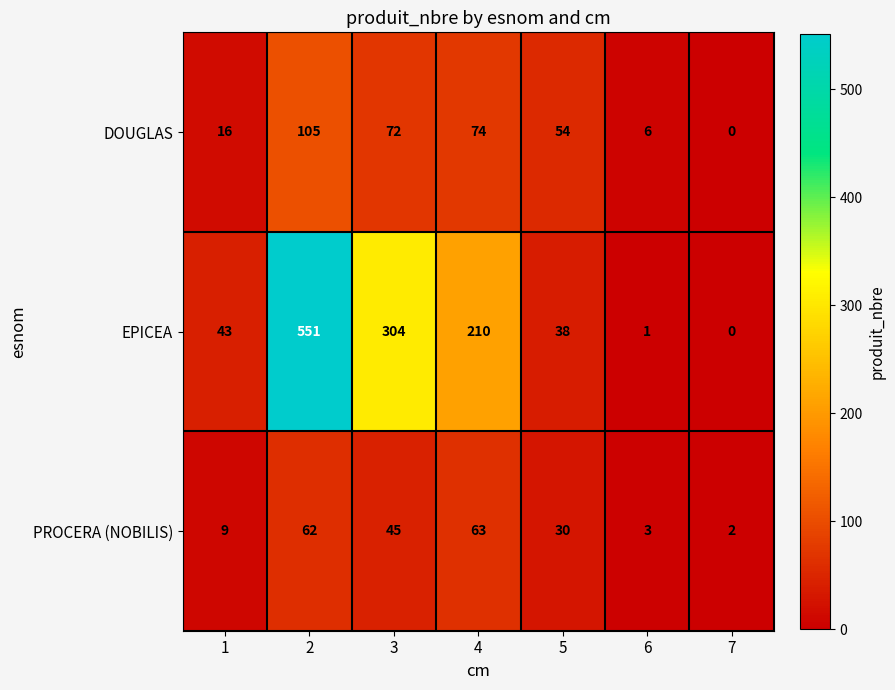

What is the total value across all series at 7?

2